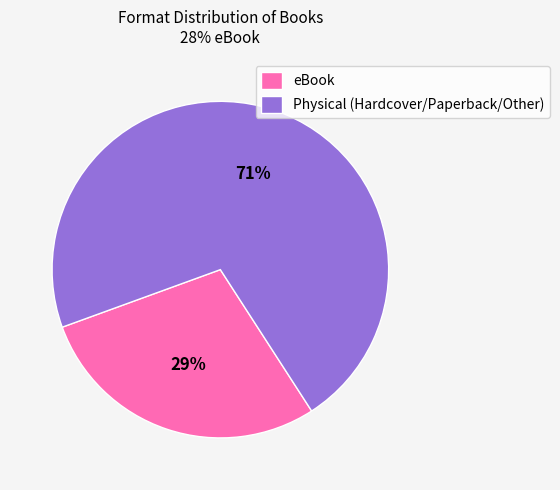

Which slice is the smallest?

eBook